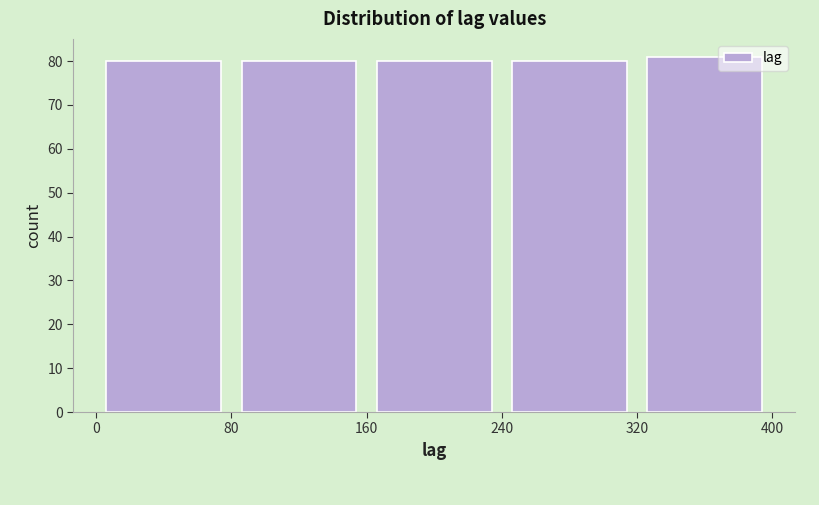

Which range on the x-axis has the tallest bar?

320 to 400